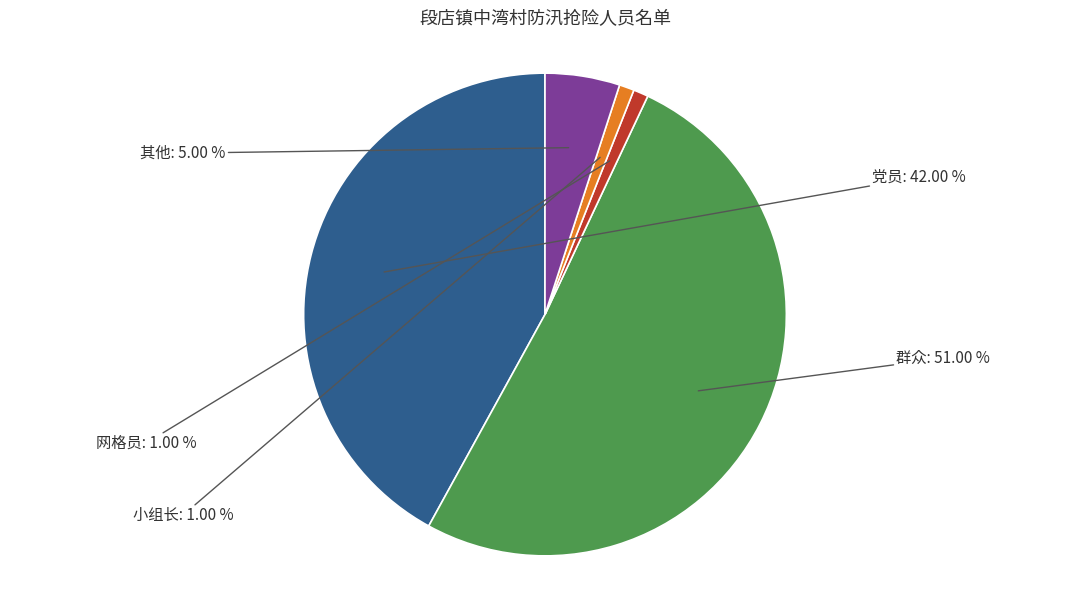

What is the largest slice in the pie chart?

群众